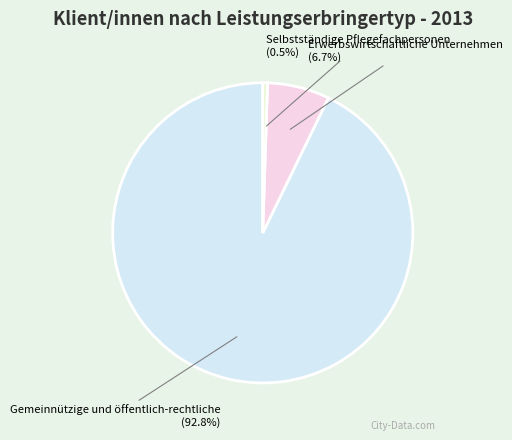

What is the ratio of the value at Erwerbswirtschaftliche Unternehmen to the value at Selbstständige Pflegefachpersonen?

13.2